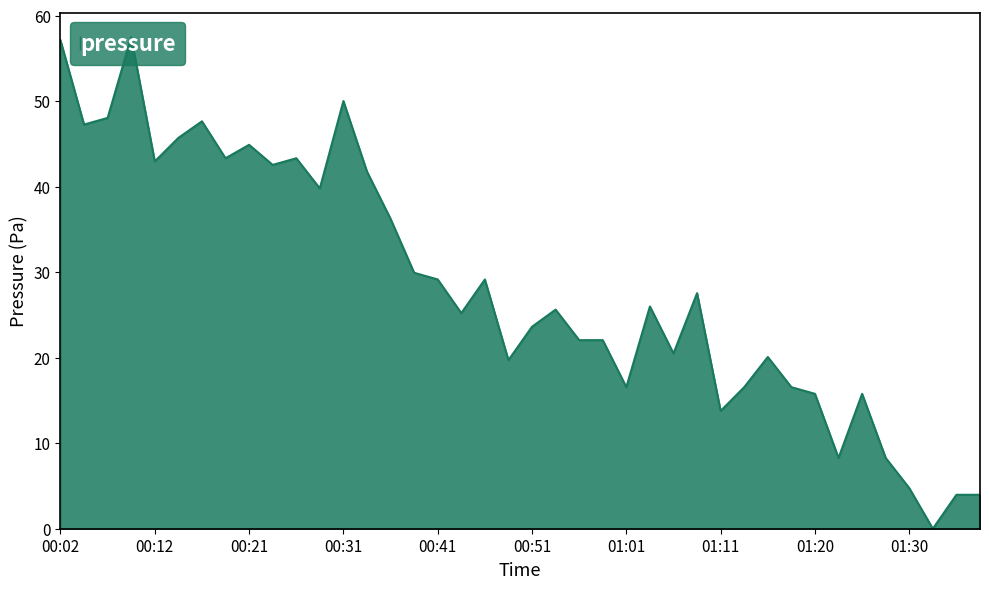

True or false: the data has more than 0 interior local peaks.

True